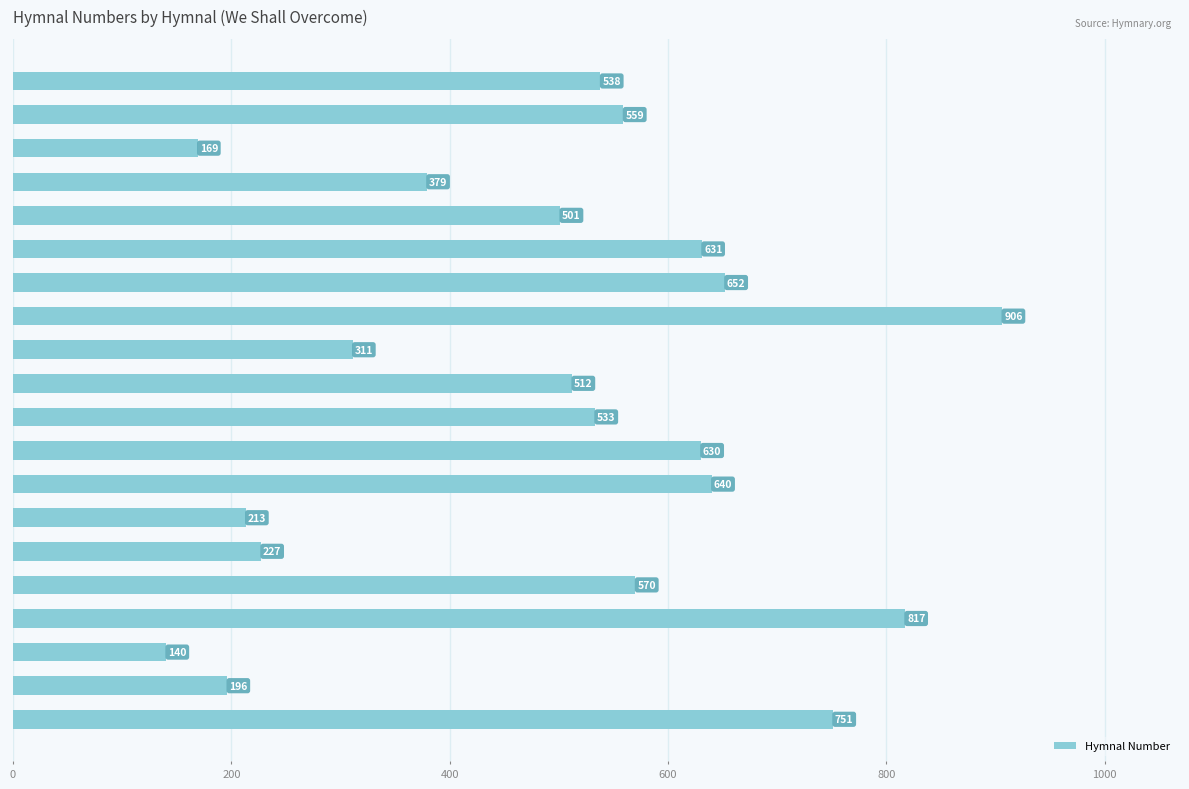

Rank the categories by value from highest to lowest.

RS2016, G32011, CHWB1996, LMGM2012, AMEZ1996, OLOF2018, CH1995, NCH1995, CPWI2010, ToPr2011, UMH, WAR2003, NNBH2001, GG2013, HPP2007, LEVS1993, TFBF1999, SOF2001, SLT1993, CLW2001